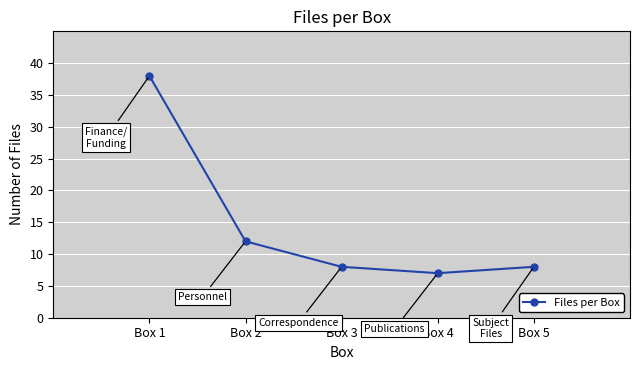

The chart shows a value of 18 at Box 2. True or false?

False